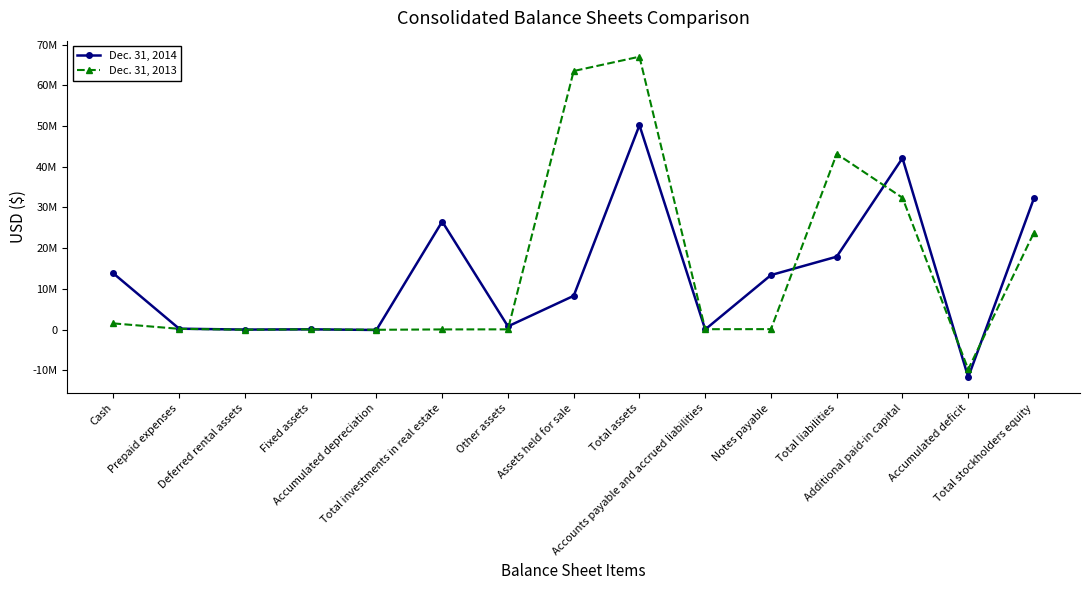

What is the value of the Dec. 31, 2014 point at the 7th from the left?

815000